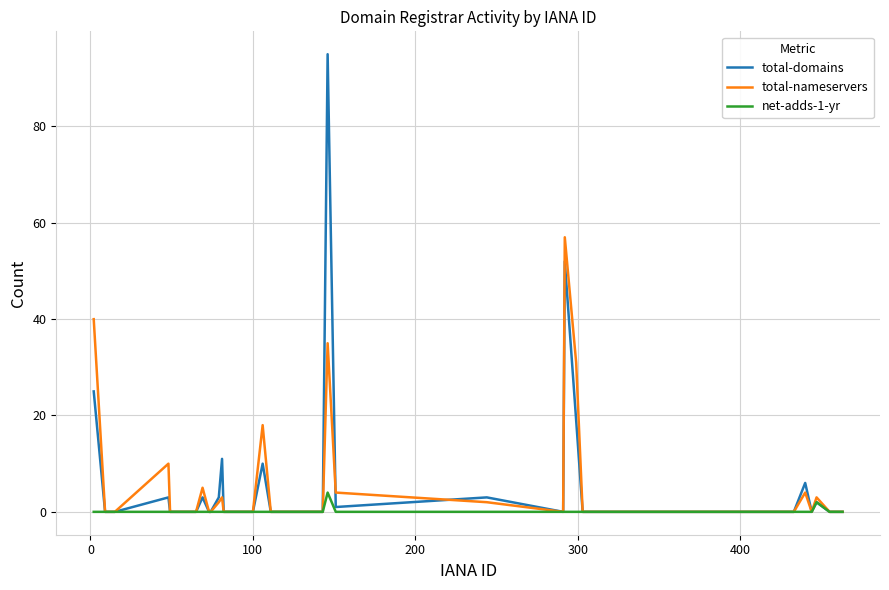

How many categories are shown in the chart?

40